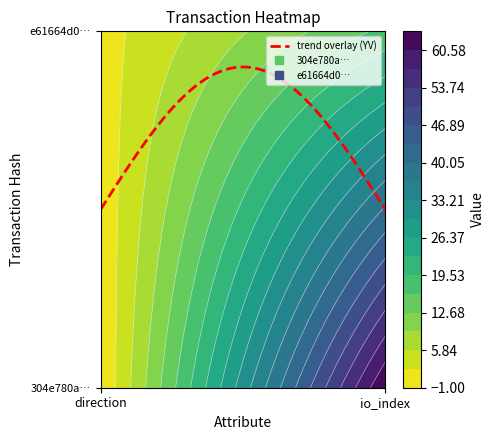

At how many categories does at least one series exceed 49?

1